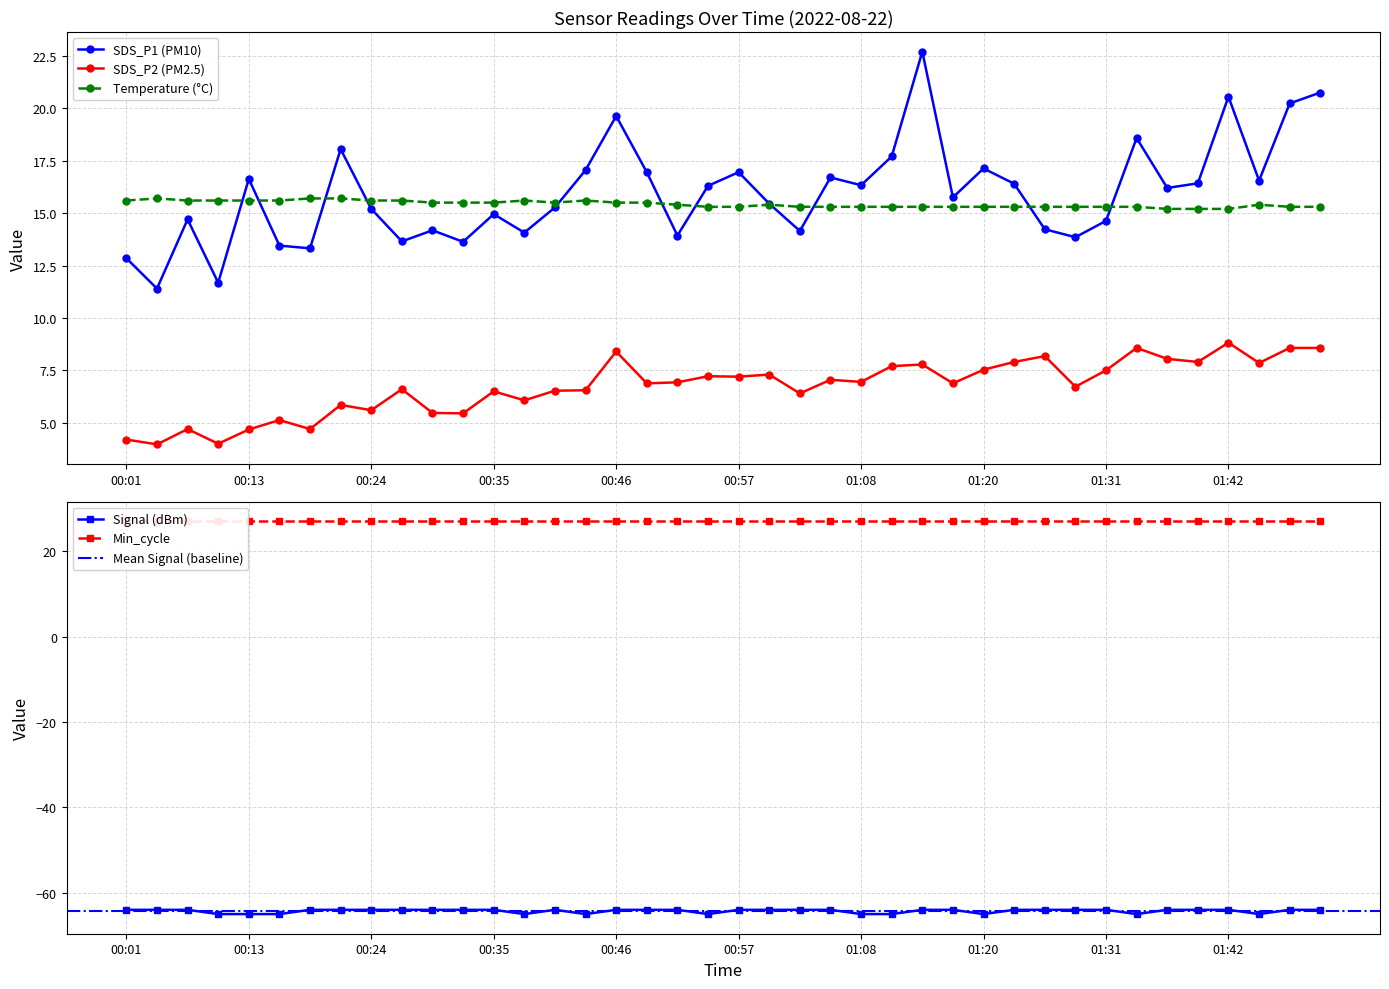

True or false: Temperature (°C) and SDS_P2 (PM2.5) cross at least once.

False